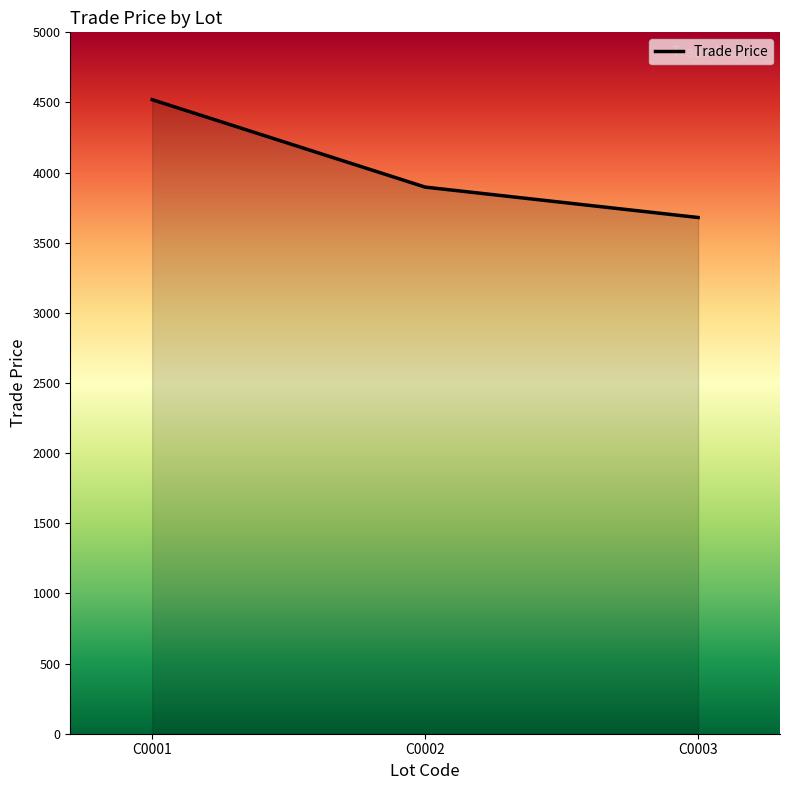

List the labels in order of value, largest first.

C0001, C0002, C0003